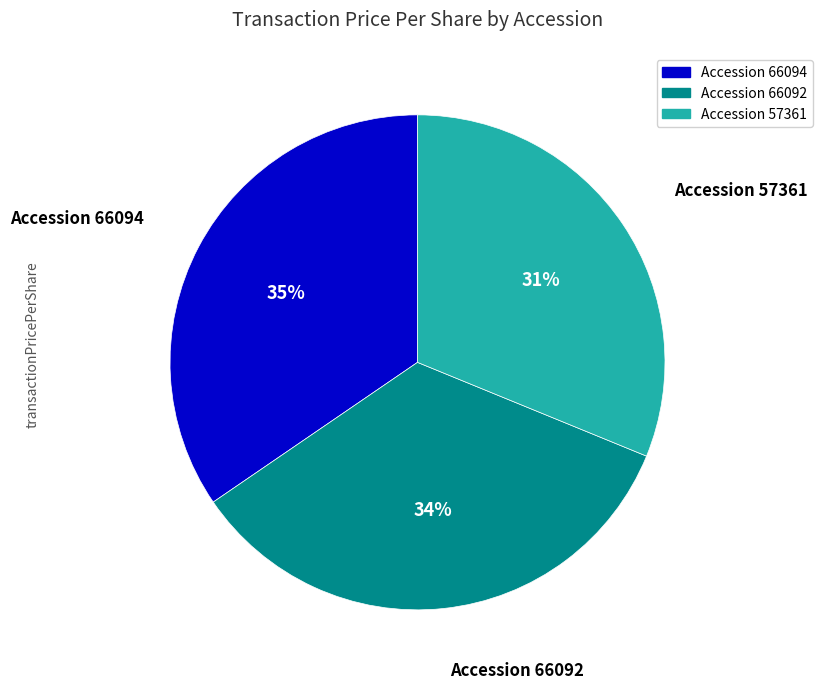

To the nearest percent, what portion does Accession 57361 represent?

31%